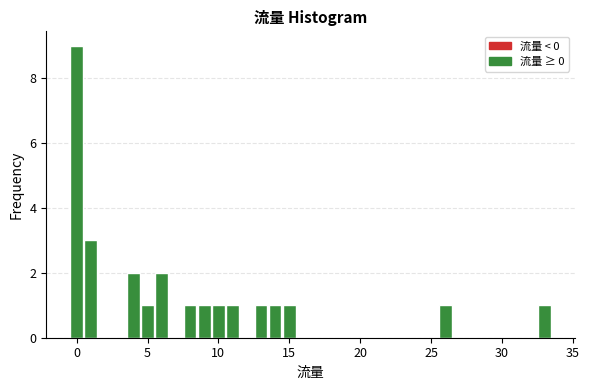

Around what value on the x-axis is the tallest bar? Give the approximate position of its centre, as read against the axis.

0.0